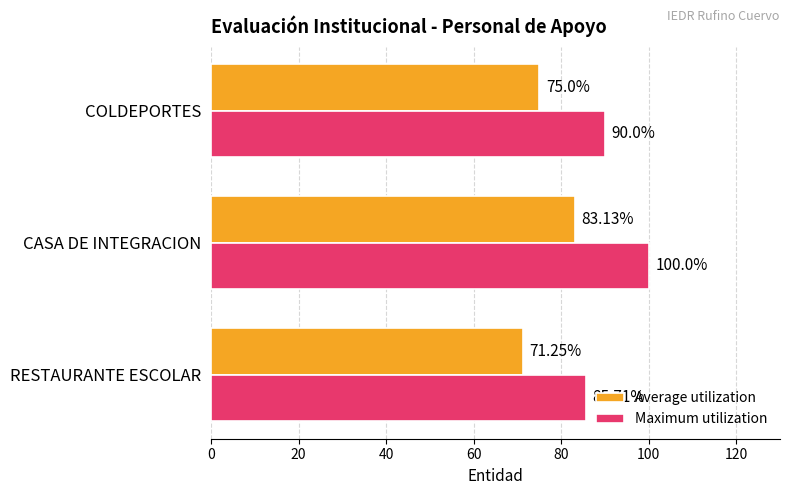

What is the difference between the maximum and minimum values in the Average utilization series?

11.9